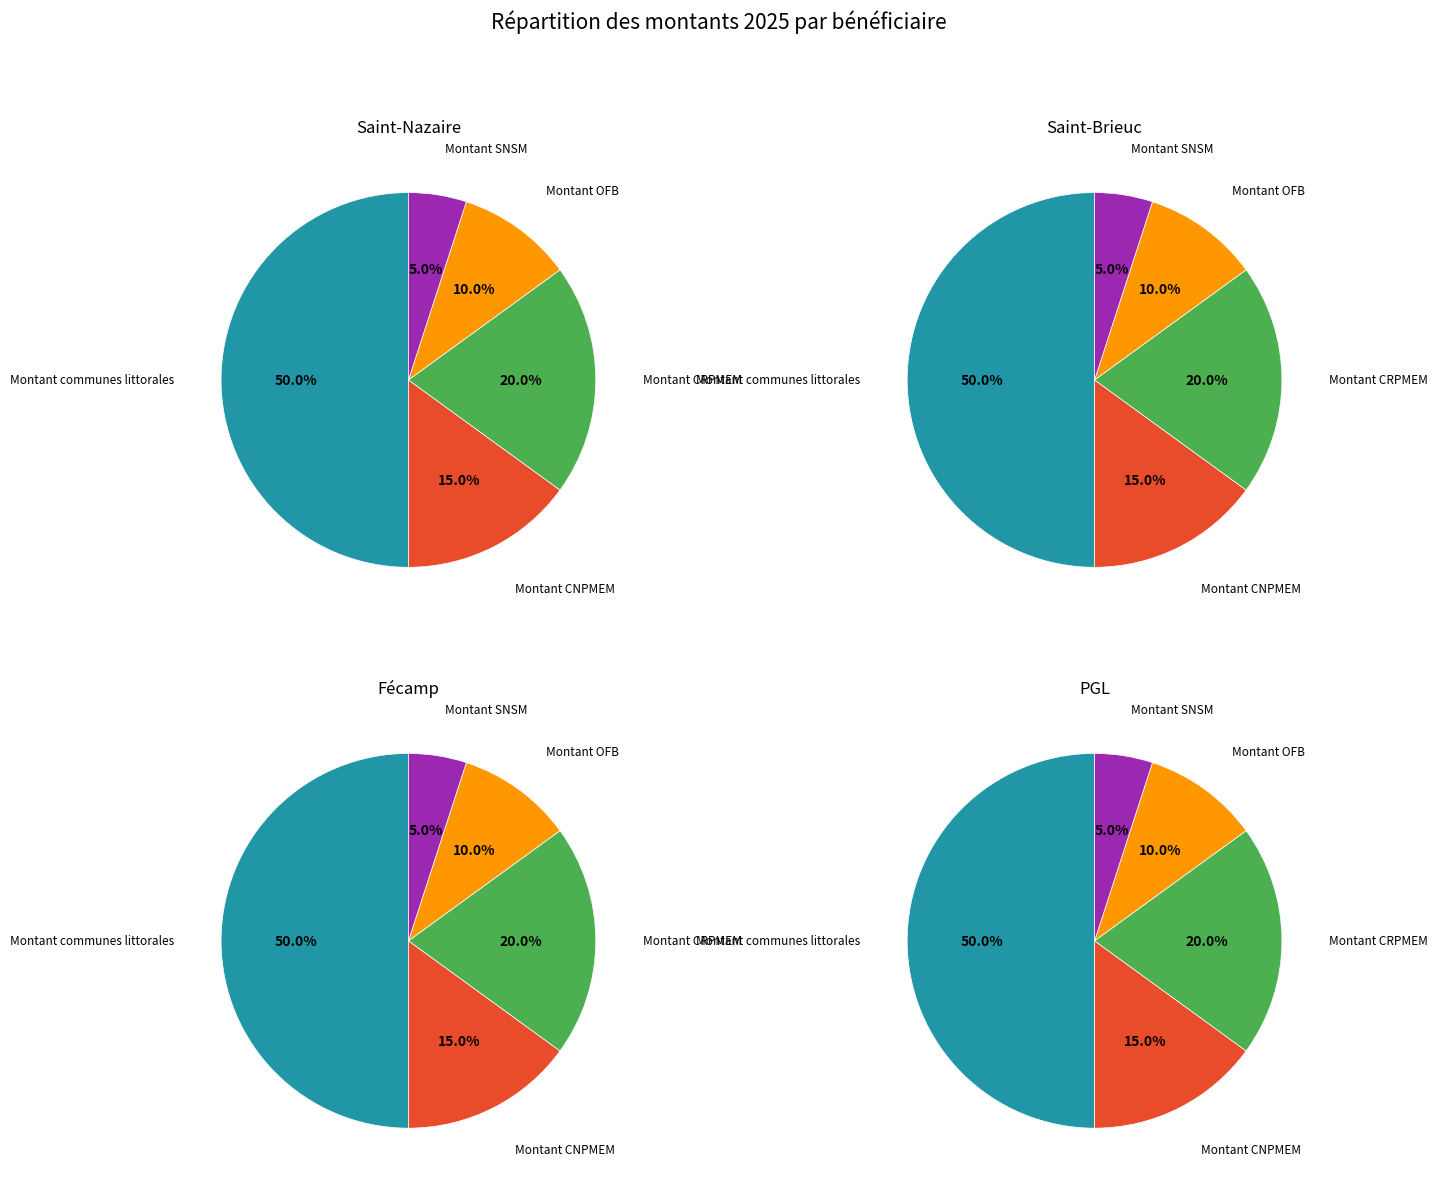

Is Montant communes littorales the majority of the pie?

No